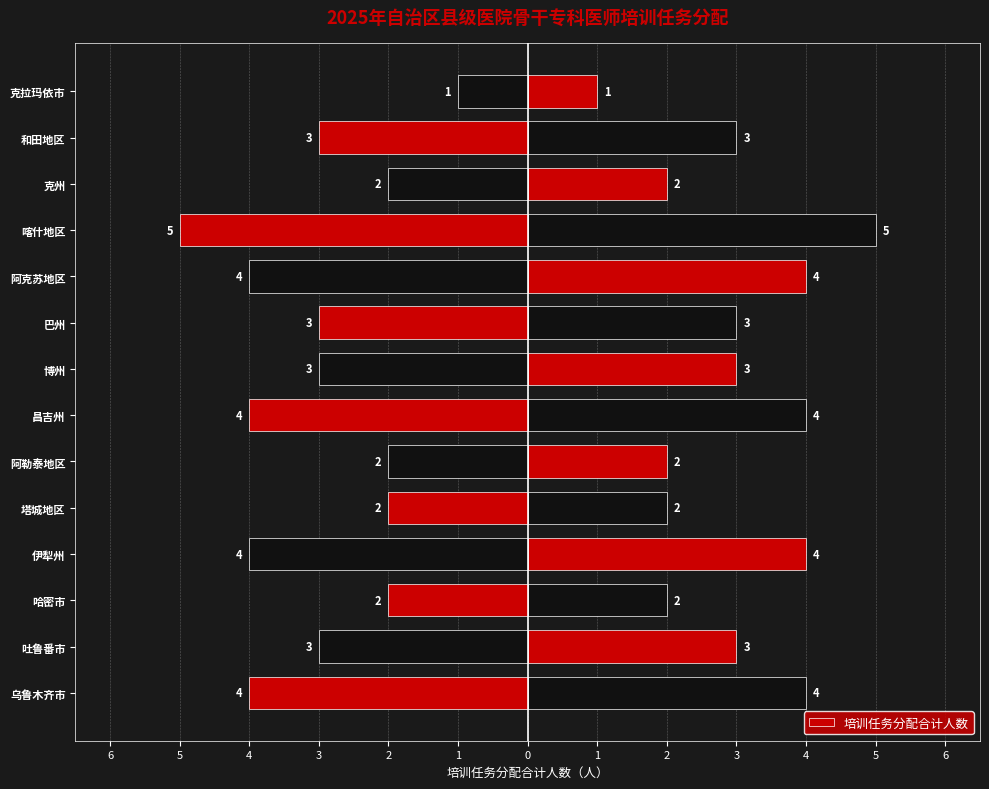

Which has a higher value, 克州 or 巴州?

克州